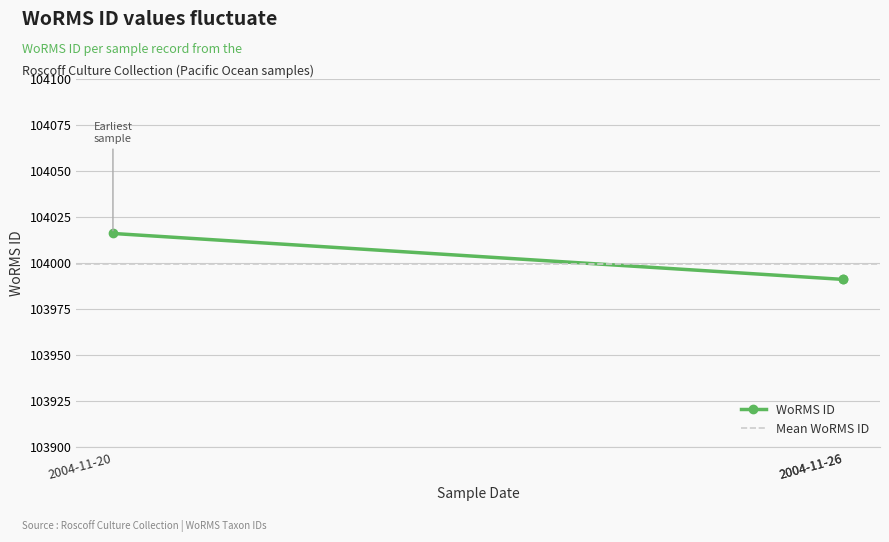

True or false: the data shows 150774 at 2004-11-26.

False